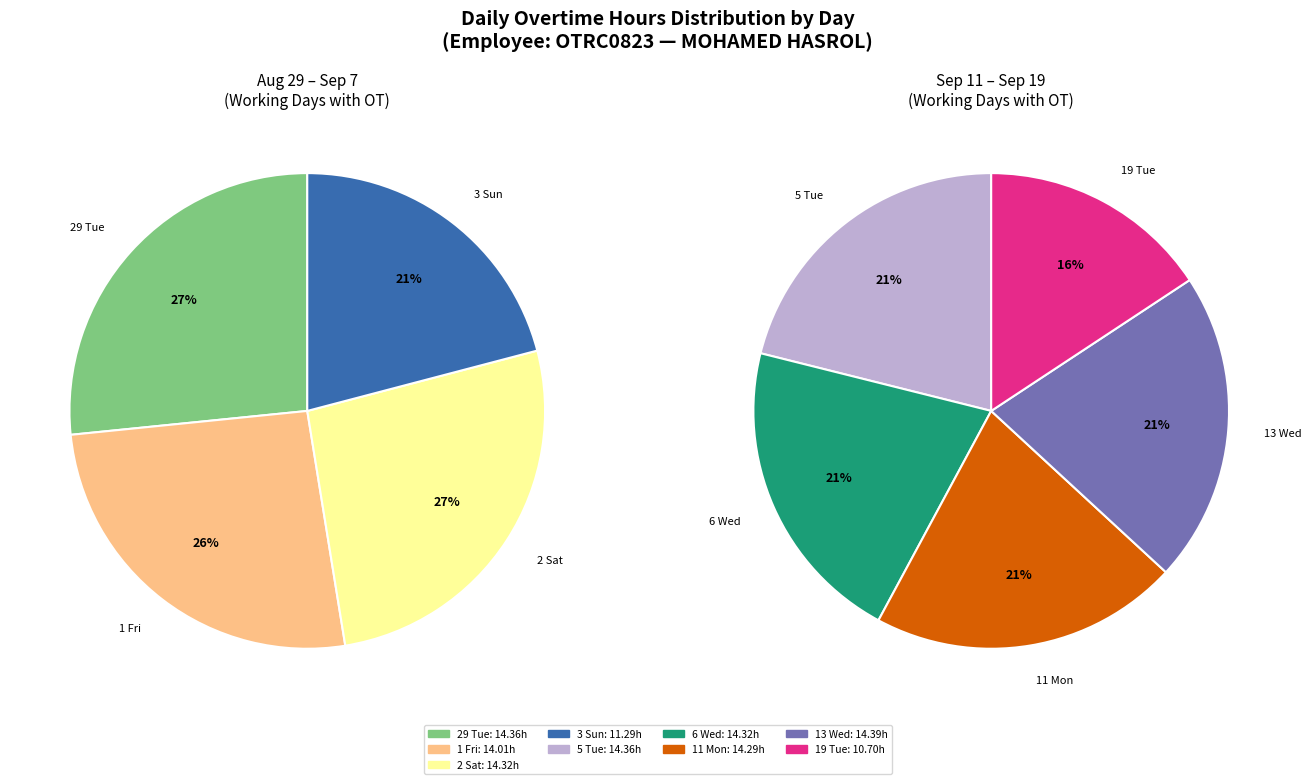

What percentage is NOT represented by 5 Tue?

88.2%